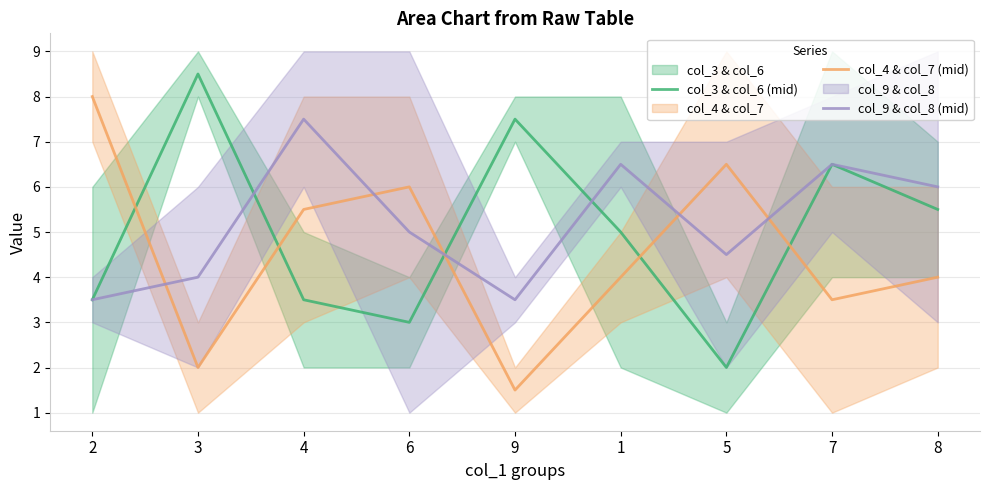

At which category does col_4 & col_7 (mid) reach its first local peak?

6